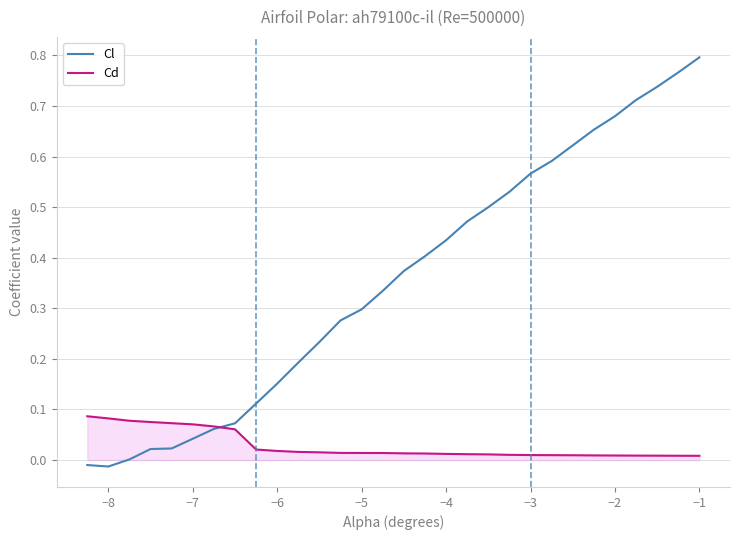

Which series has the largest range (max minus min)?

Cl